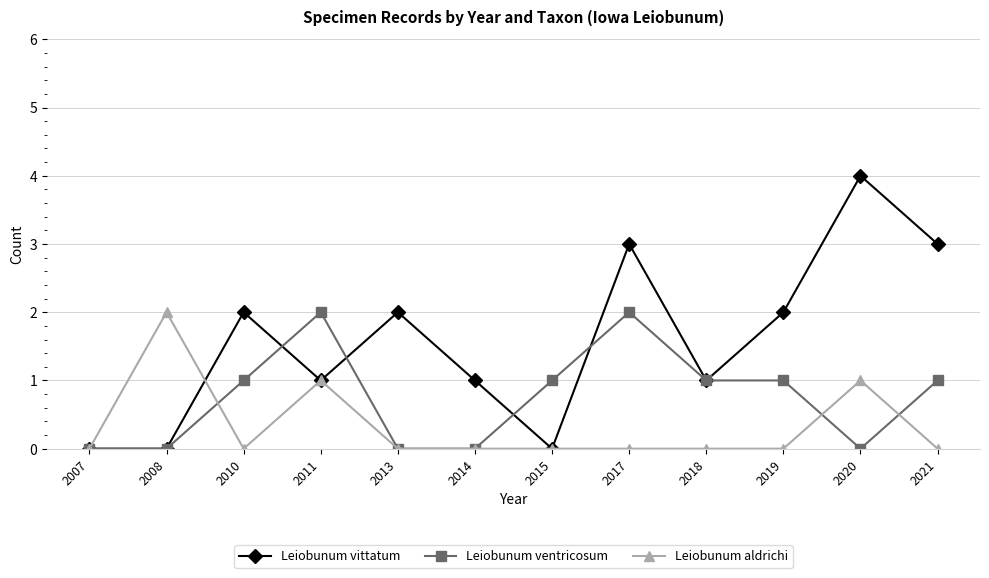

Is this an area chart (filled region under the line)?

No